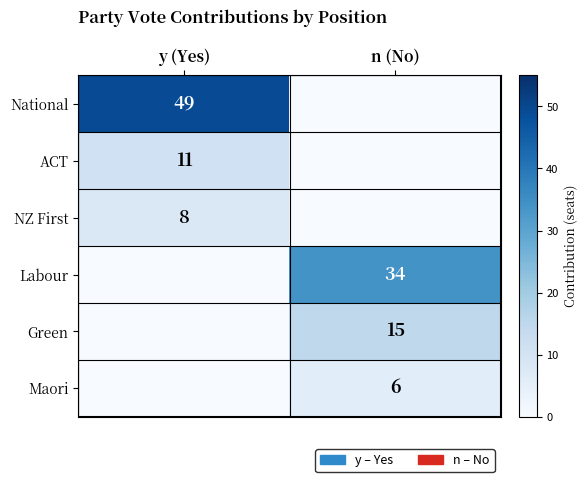

The NZ First series shows 8 at y (Yes). True or false?

True